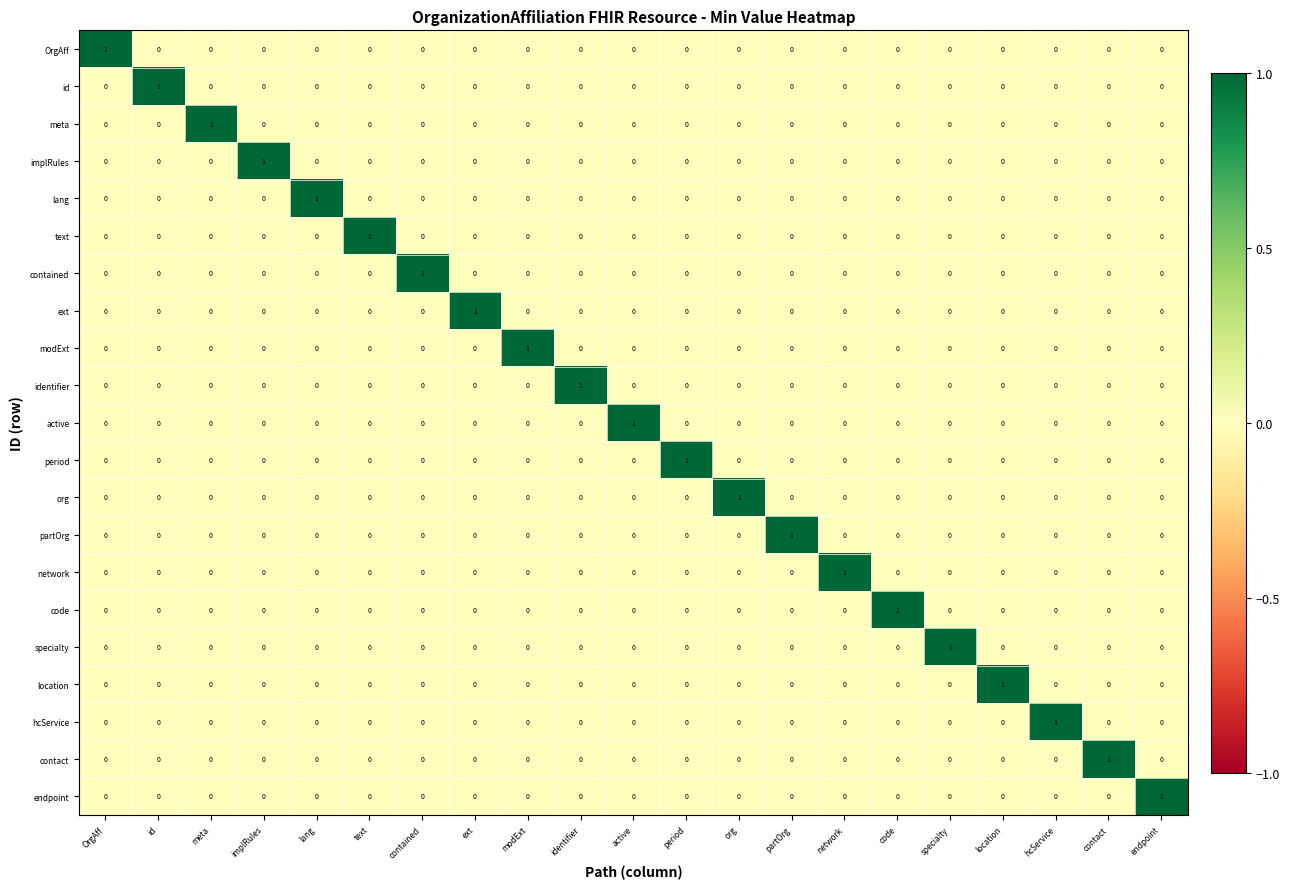

Count the number of categories in the chart.

21